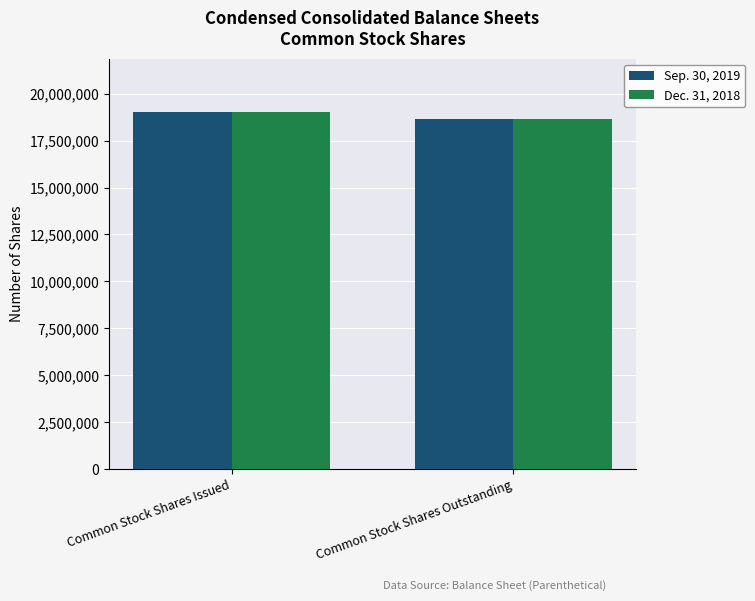

At which category is the sum across all series the highest?

Common Stock Shares Issued